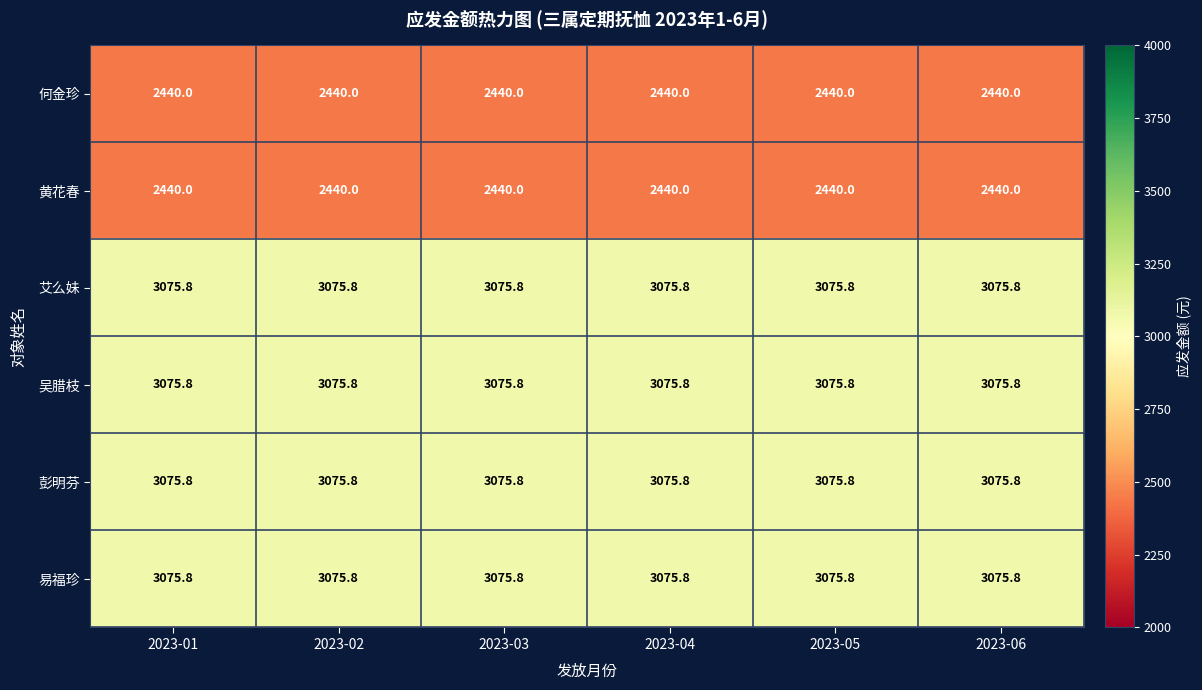

What is the total value across all series at 2023-01?

17183.2